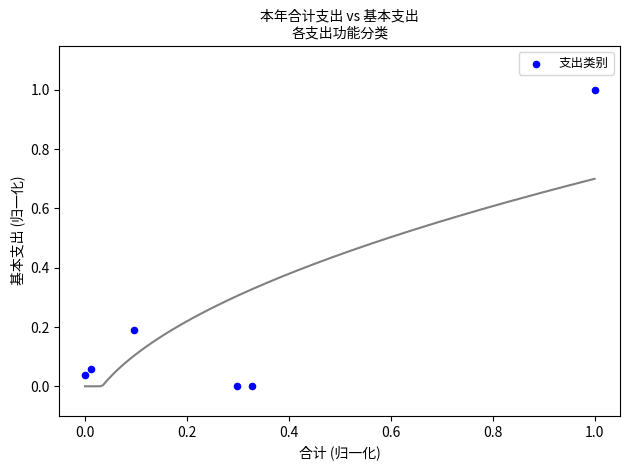

What is the range of X values (max minus min)?

1.0